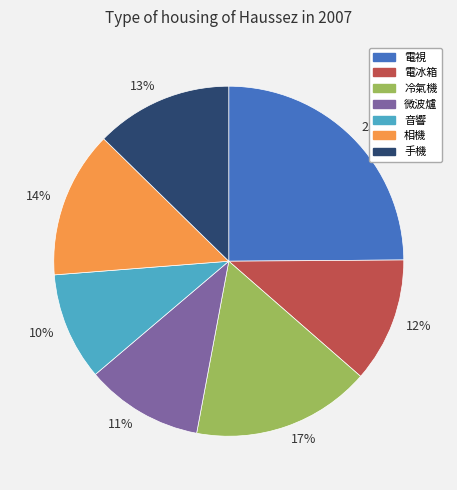

Do 12% and 11% together represent more than half of the pie?

No